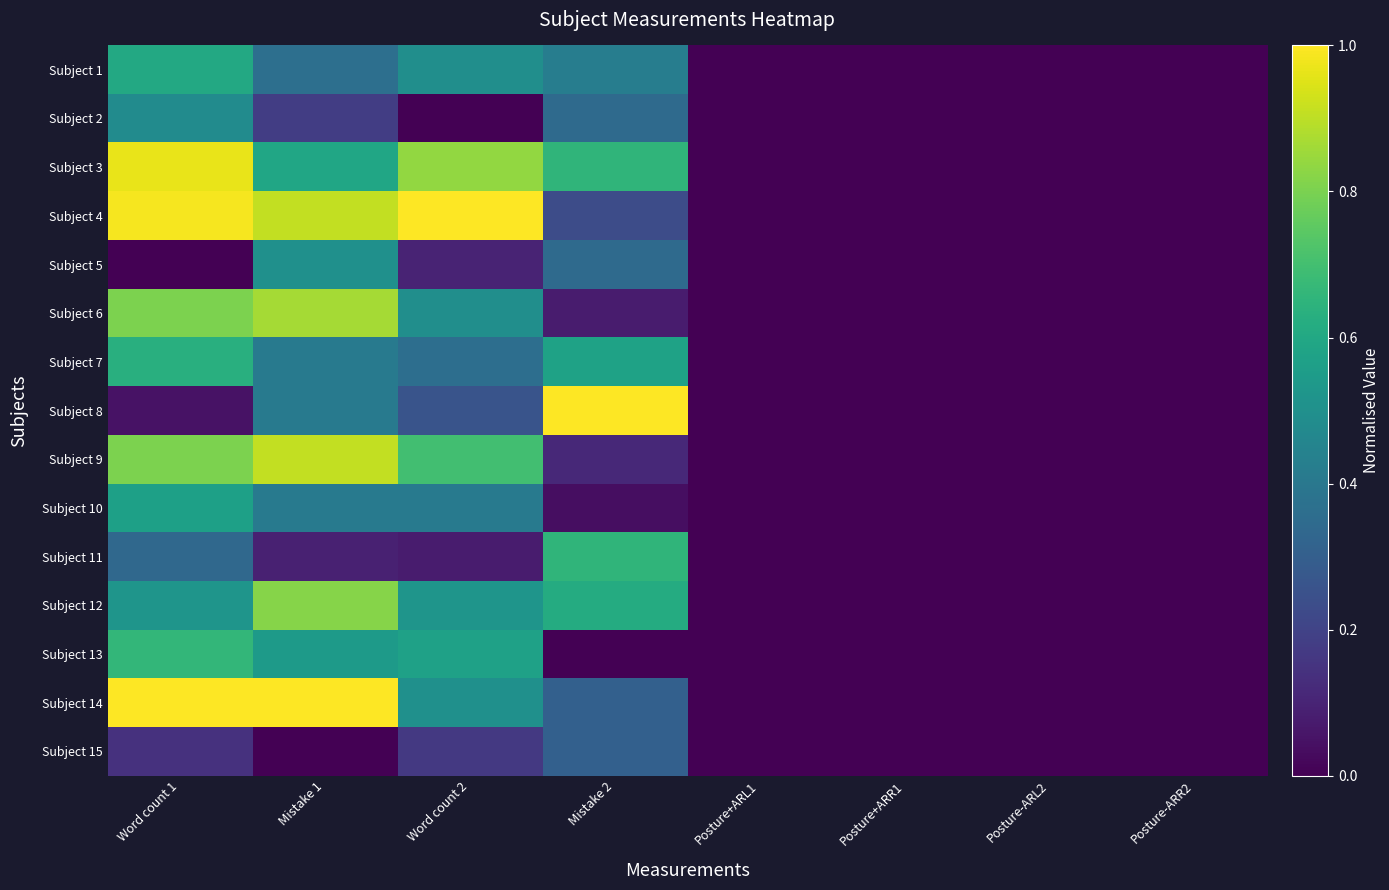

Which category has the highest value across all series?

Word count 2